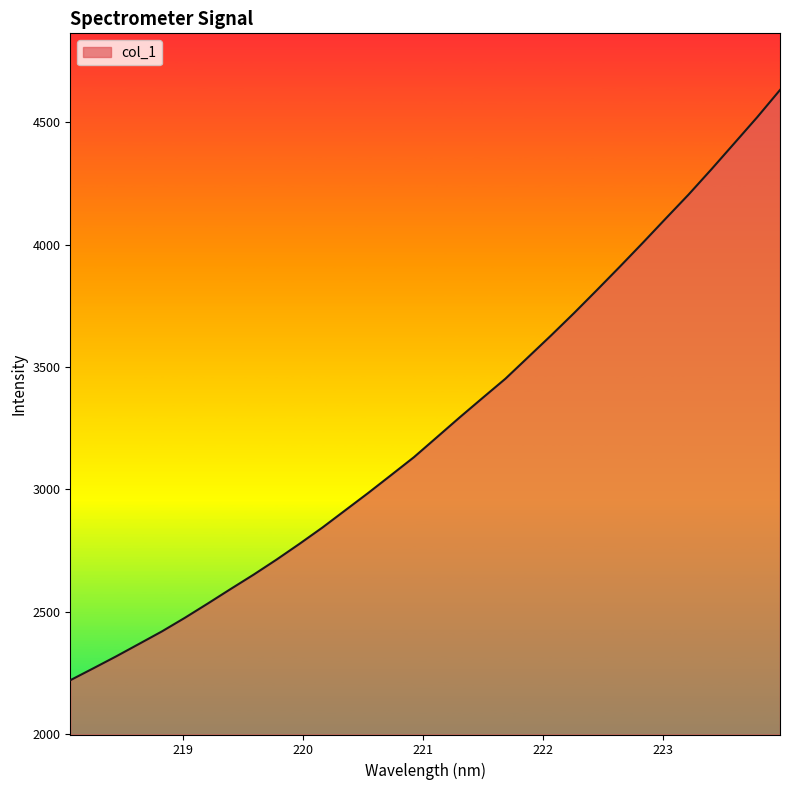

What is the difference between the maximum and minimum values?

2413.8